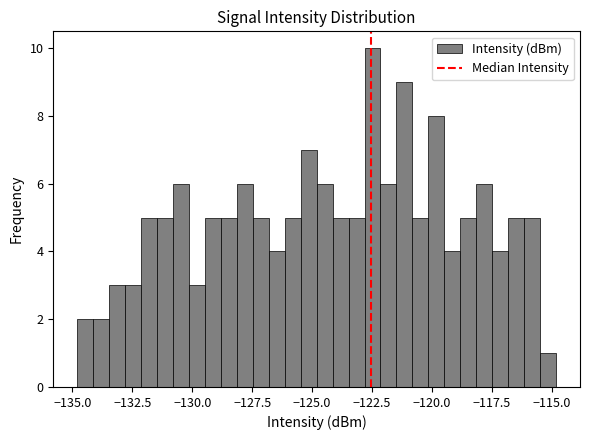

Read against the x-axis, roughly where is the centre of the tallest bar?

-122.5